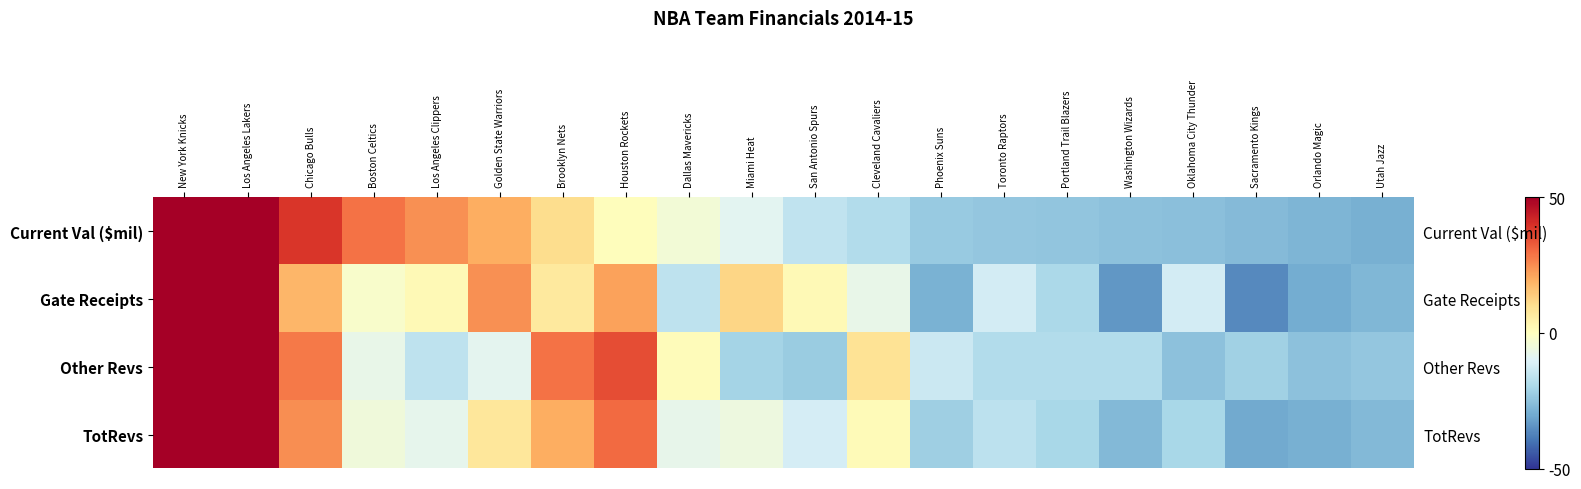

The Current Val ($mil) series shows -11.8 at Portland Trail Blazers. True or false?

False